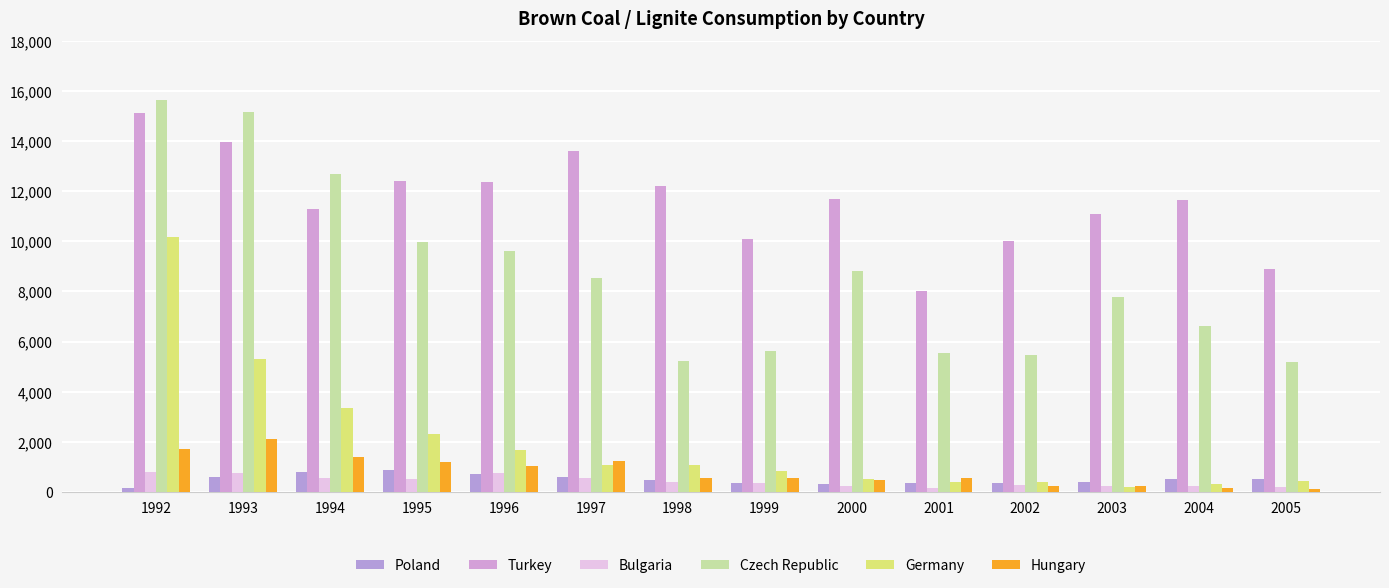

What is the approximate value of Poland at 1997, to the nearest 100?

600